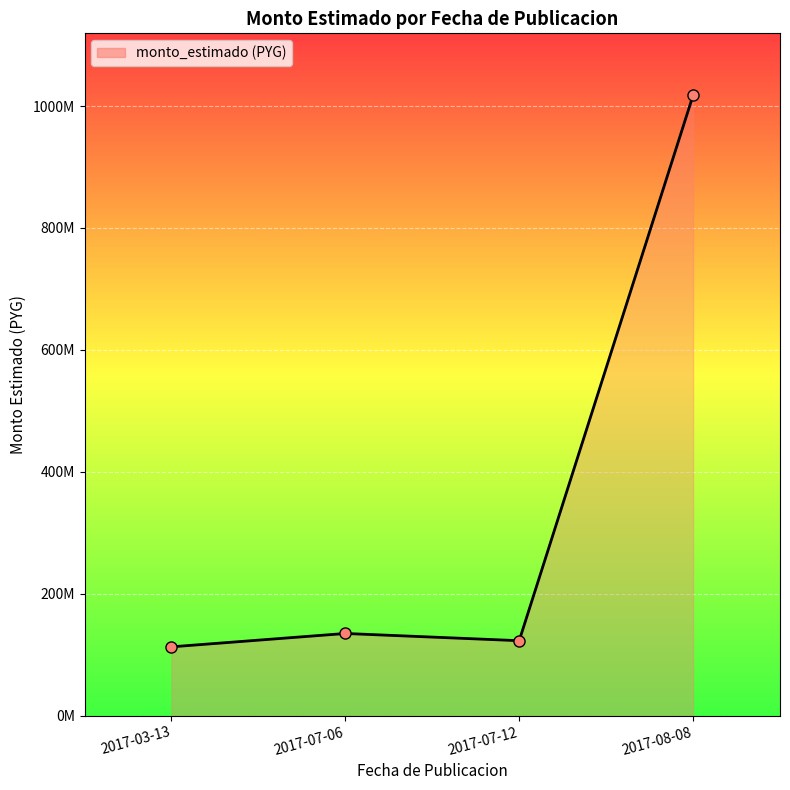

How many values are below 134903241?

2